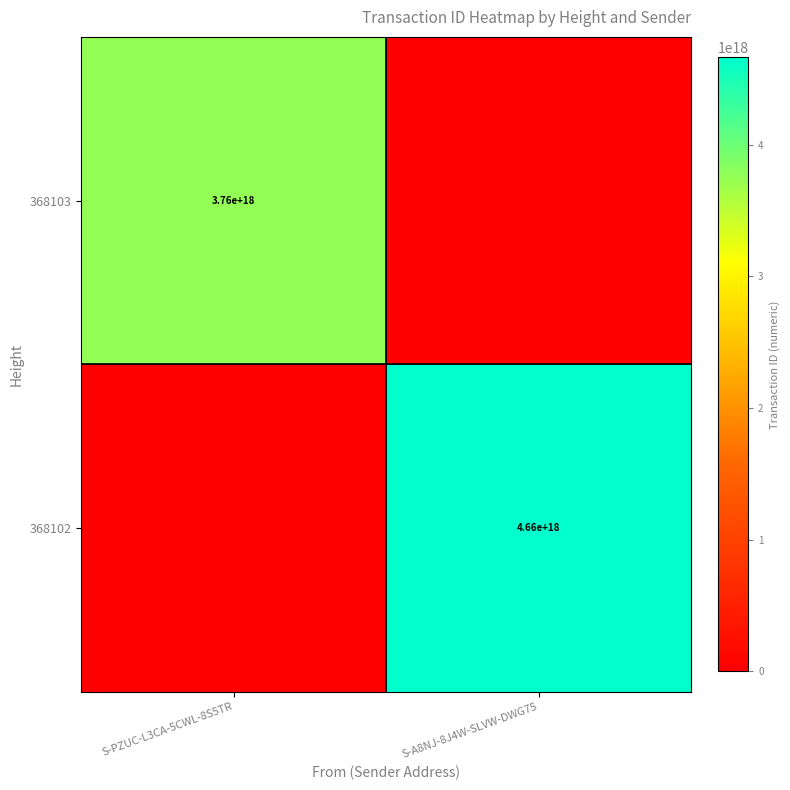

True or false: 368103 has a value of 2025193349070059264 at S-PZUC-L3CA-5CWL-8S5TR.

False